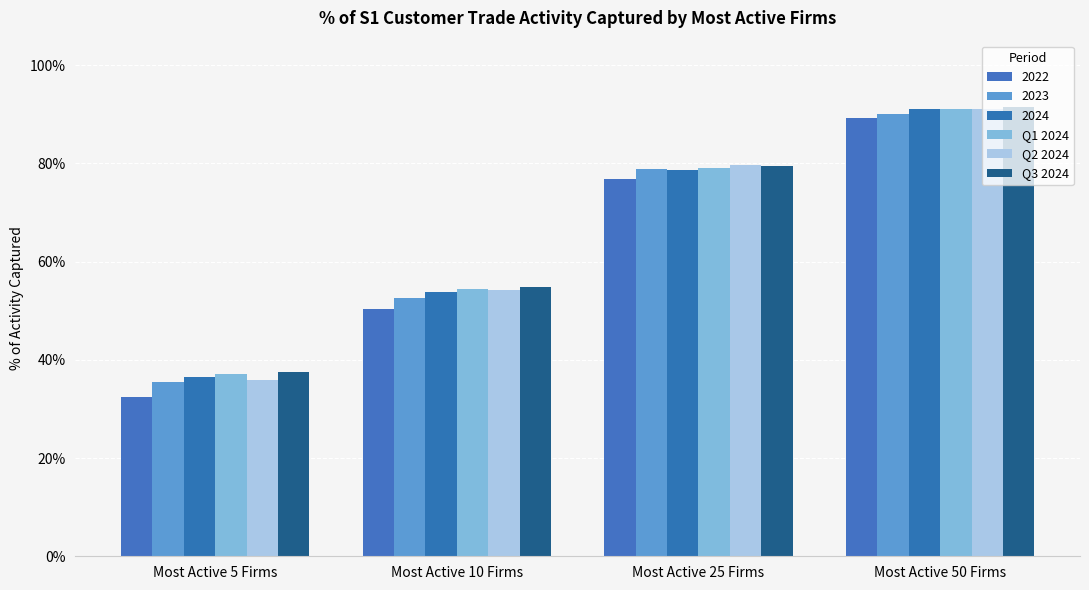

What are all the series names shown in the legend?

2022, 2023, 2024, Q1 2024, Q2 2024, Q3 2024